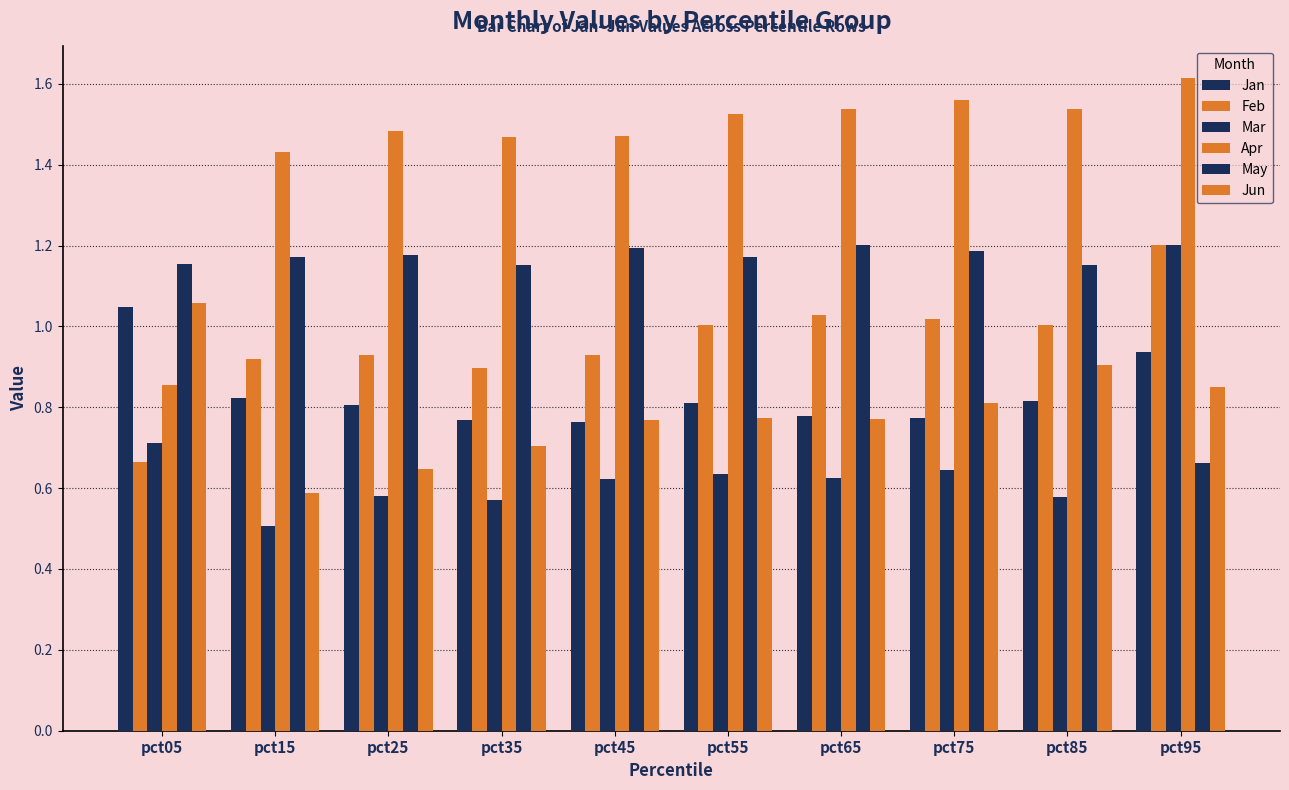

At which label does Jan reach its minimum?

pct45